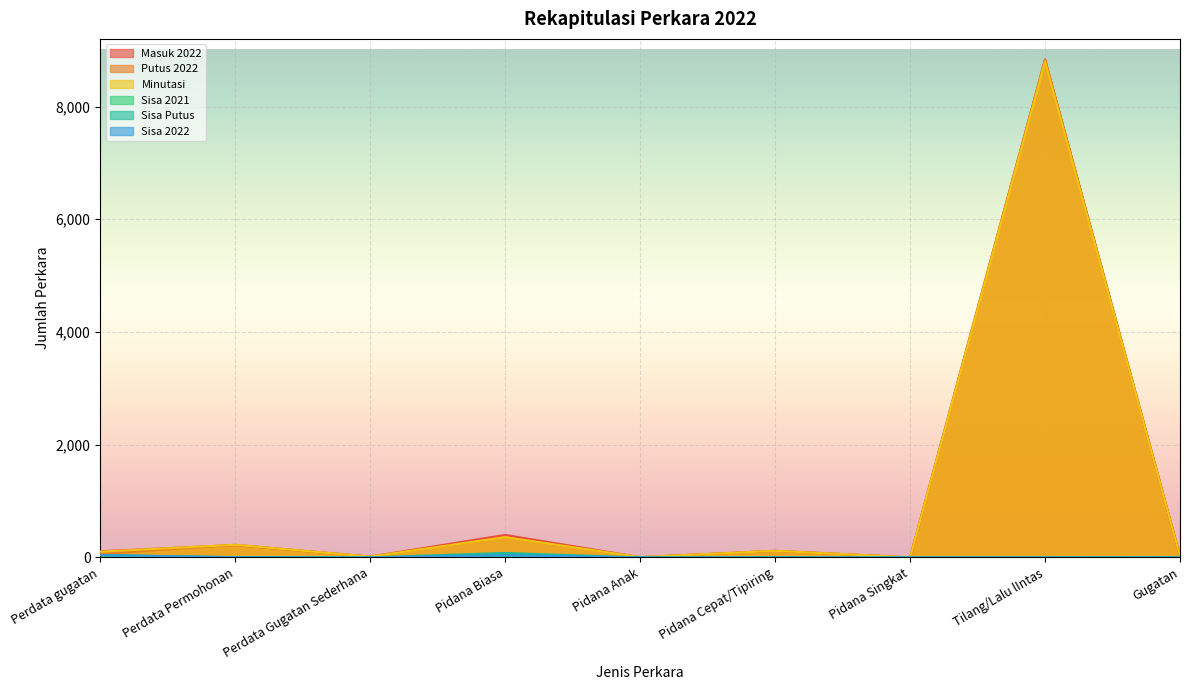

How many values in the Minutasi series are below 103?

4